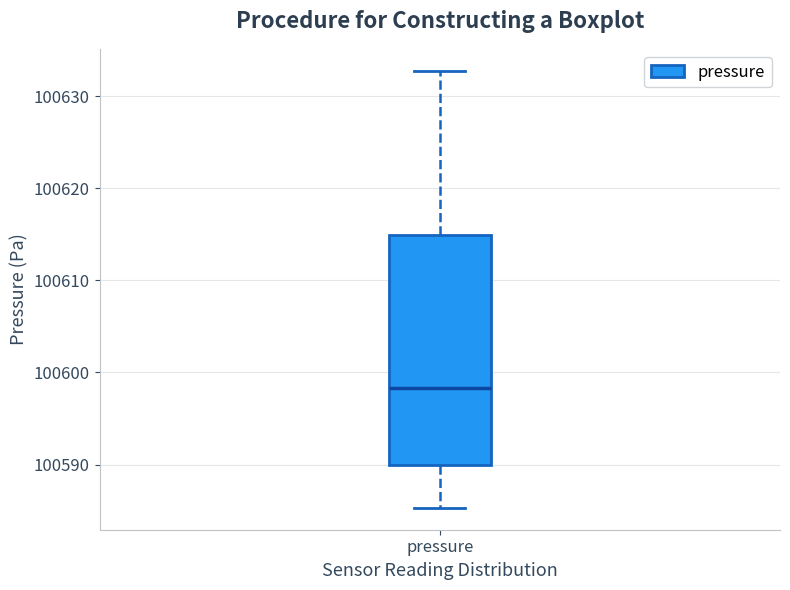

Where is the upper edge of the box for pressure on the y-axis? The values are not printed on the chart, so give them approximately, as read against the axis.

100615